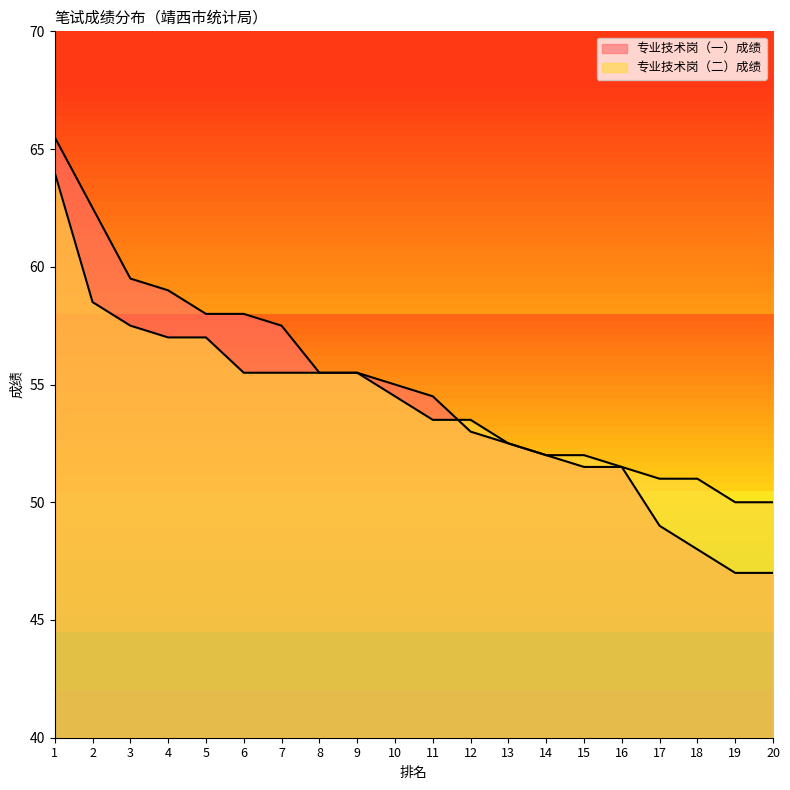

At which category is the sum across all series the highest?

1